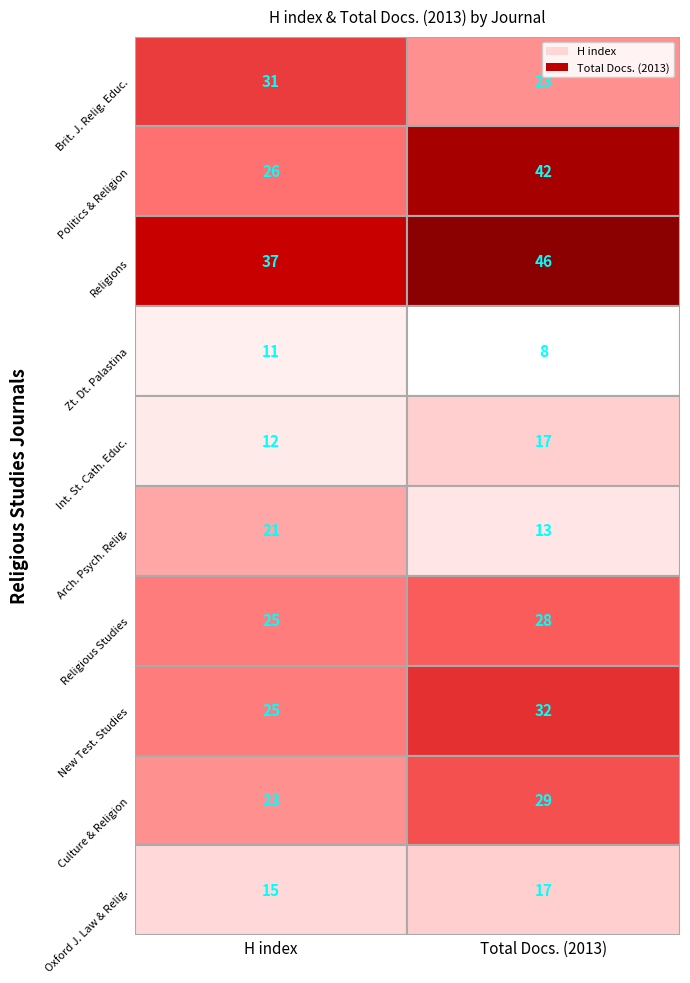

At which category does the chart reach its minimum across all series?

Total Docs. (2013)